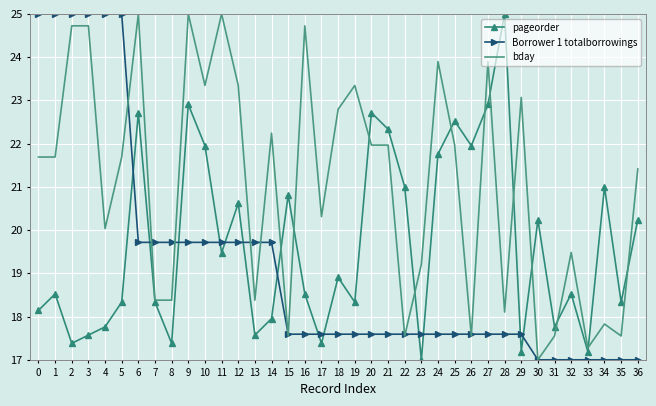

Count the number of categories in the chart.

37